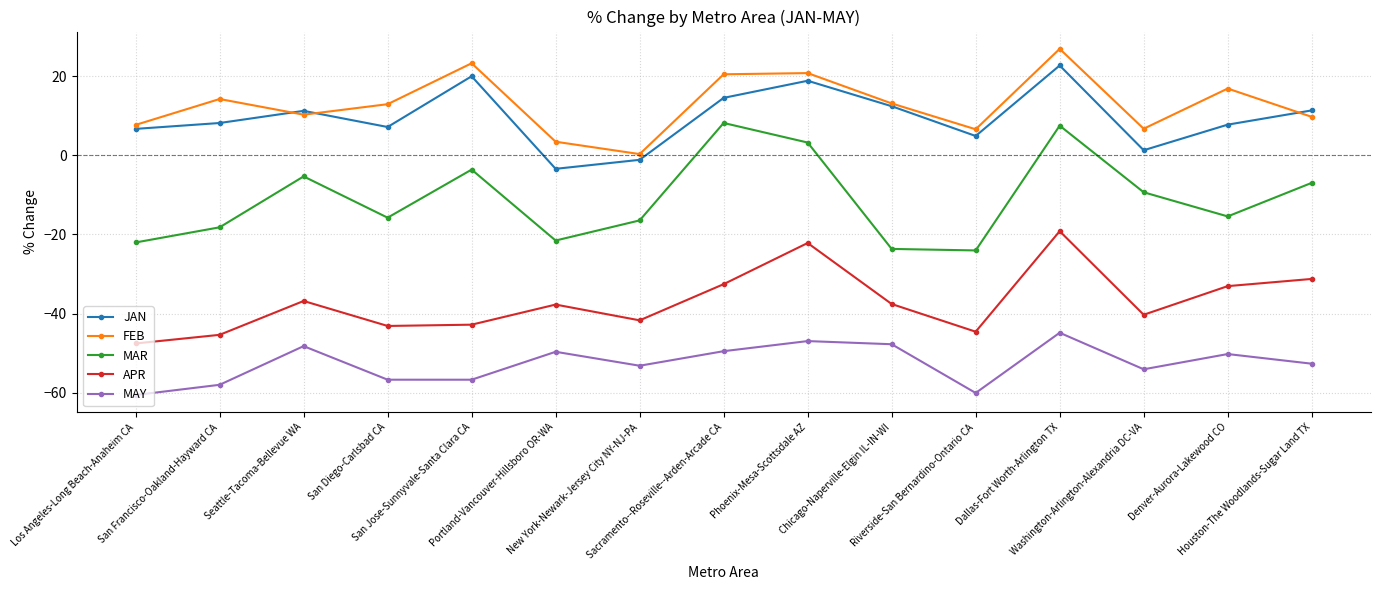

True or false: JAN has a value of 21.1 at Sacramento--Roseville--Arden-Arcade CA.

False